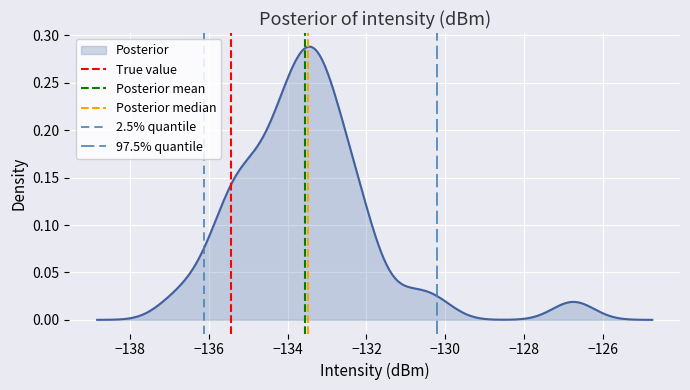

How many lines are shown in the chart?

5